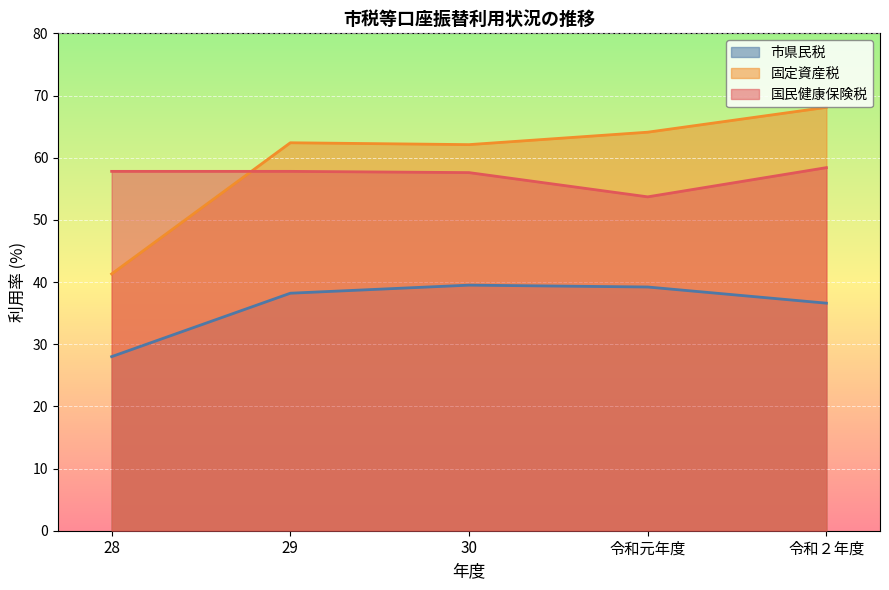

The value of 固定資産税 at 28 is 41.3. True or false?

True